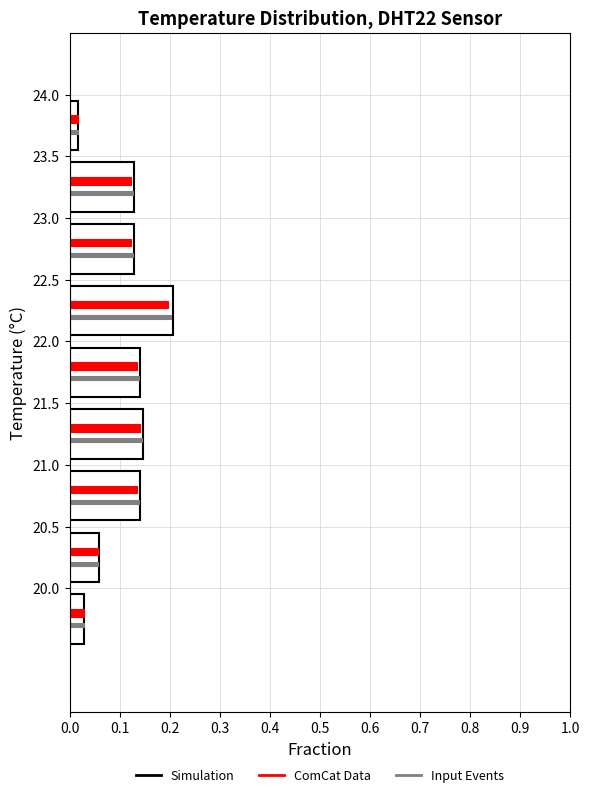

What is the length of the Simulation bar covering 20.0 to 20.5 on the y-axis? The values are not printed on the chart, so give them approximately, as read against the axis.

0.06